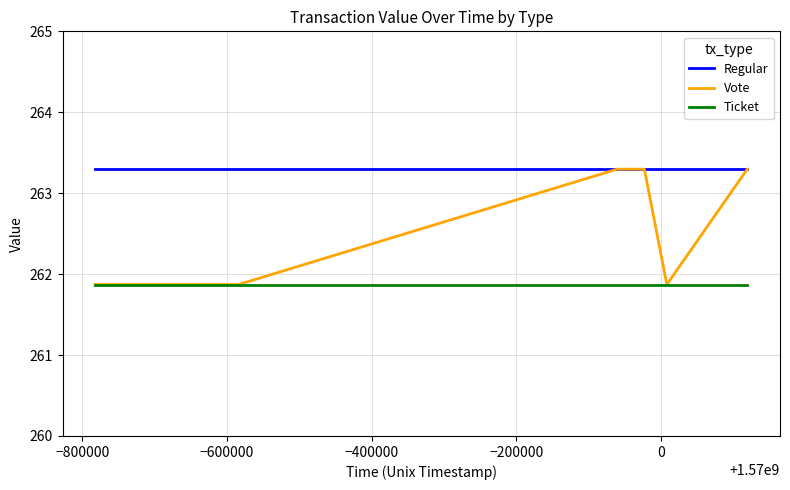

Which series has the largest range (max minus min)?

Vote